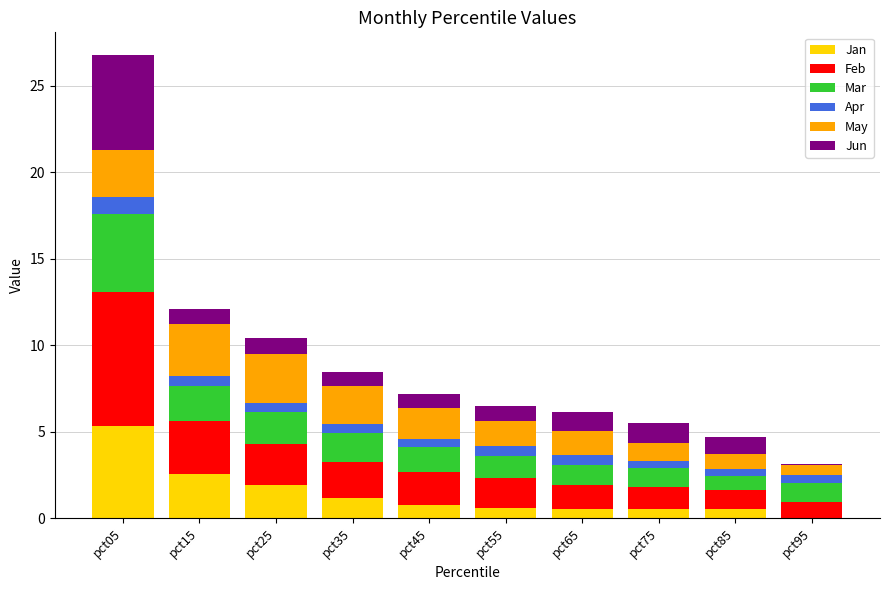

What are all the series names shown in the legend?

Jan, Feb, Mar, Apr, May, Jun